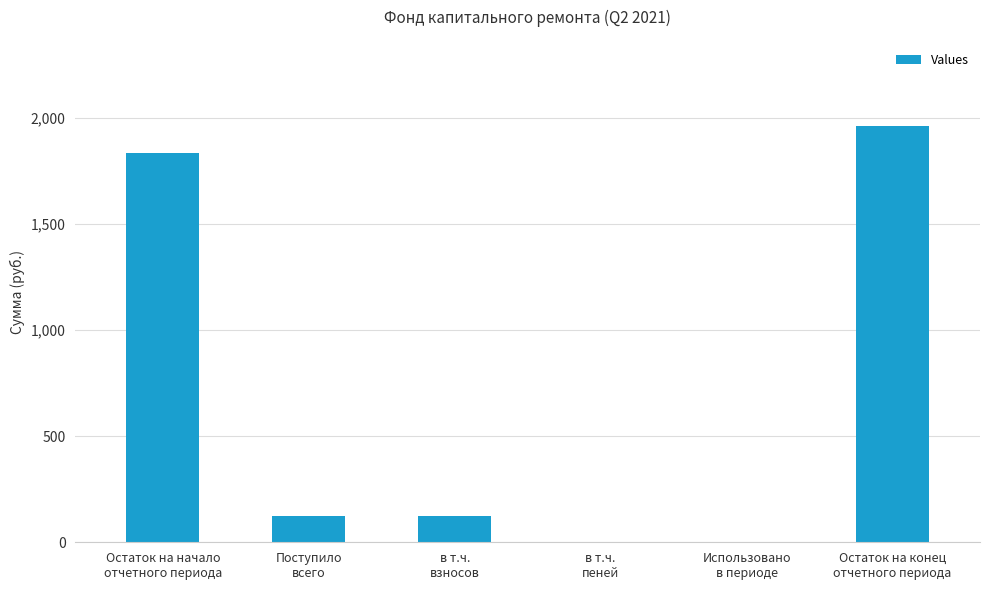

Reading left to right, transcribe all the data shown in this chart.

1836.7	125.3	125.3	0.0	0.0	1962.0